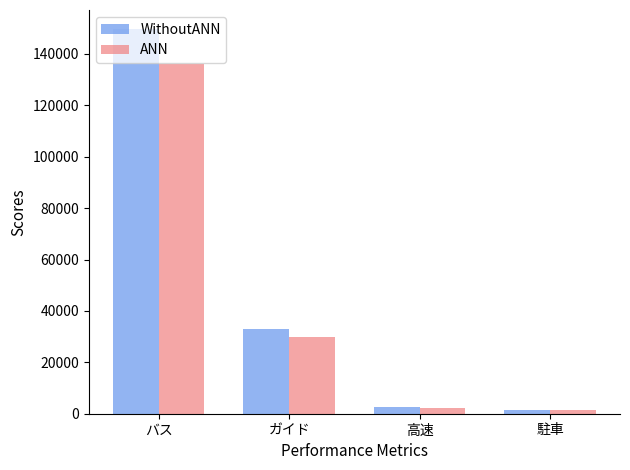

True or false: ANN has a value of 44659 at ガイド.

False